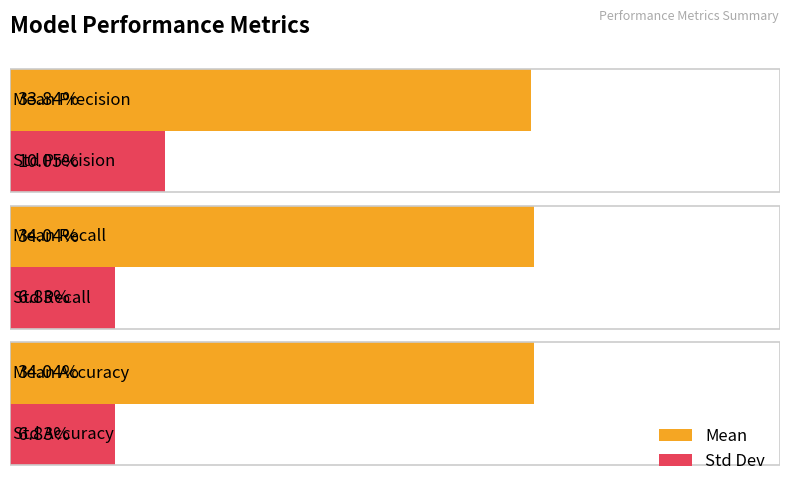

What are all the series names shown in the legend?

Mean, Std Dev